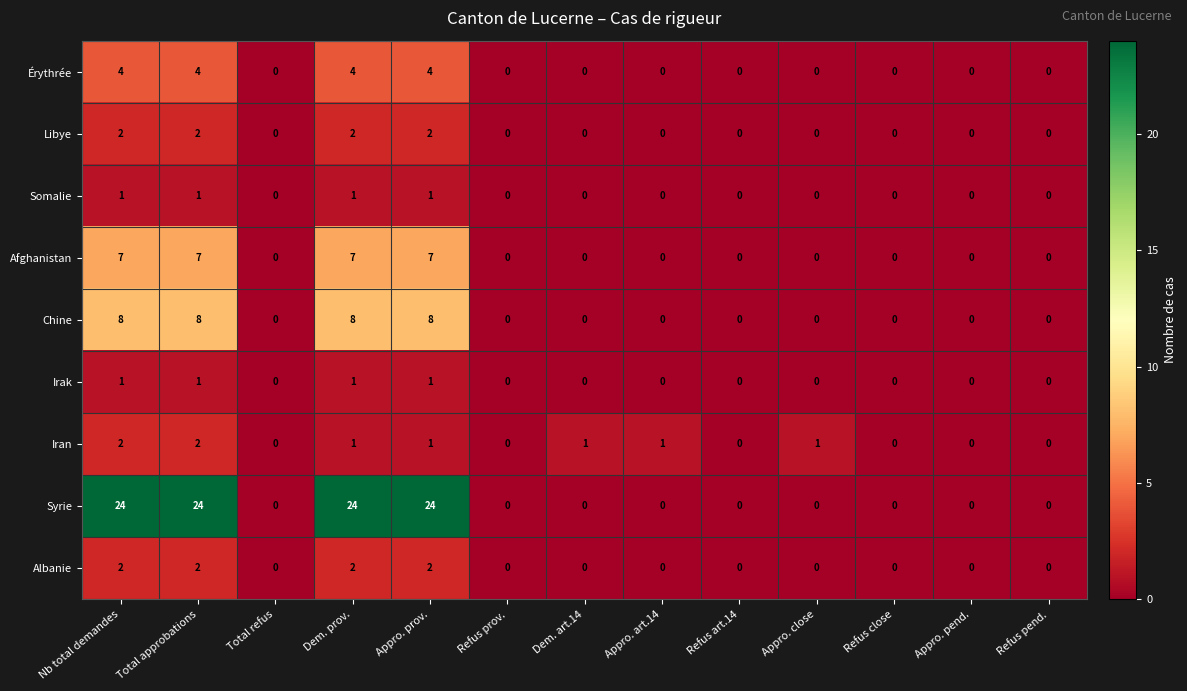

Which series has the largest total across all categories?

Syrie